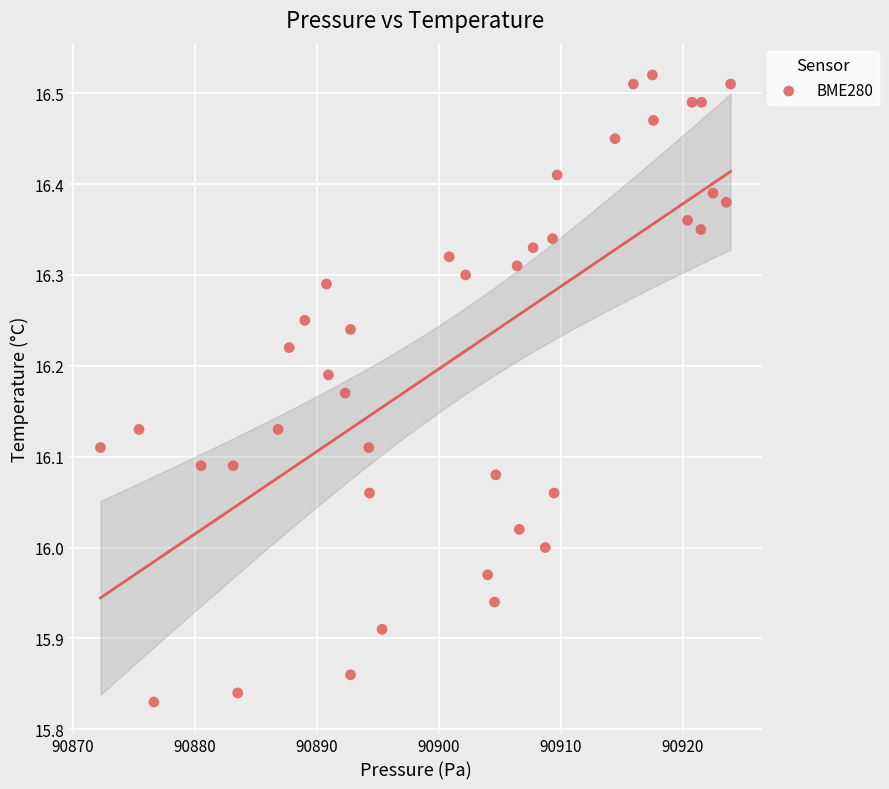

What is the range of X values (max minus min)?

51.7